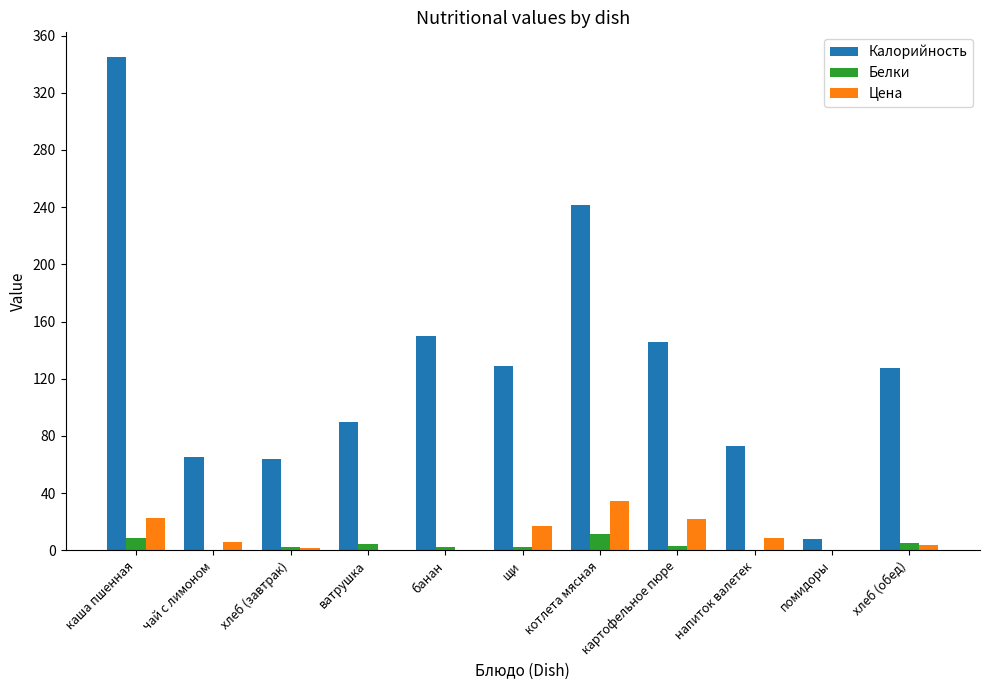

Is the value of Цена at щи greater than the value of Калорийность at банан?

No